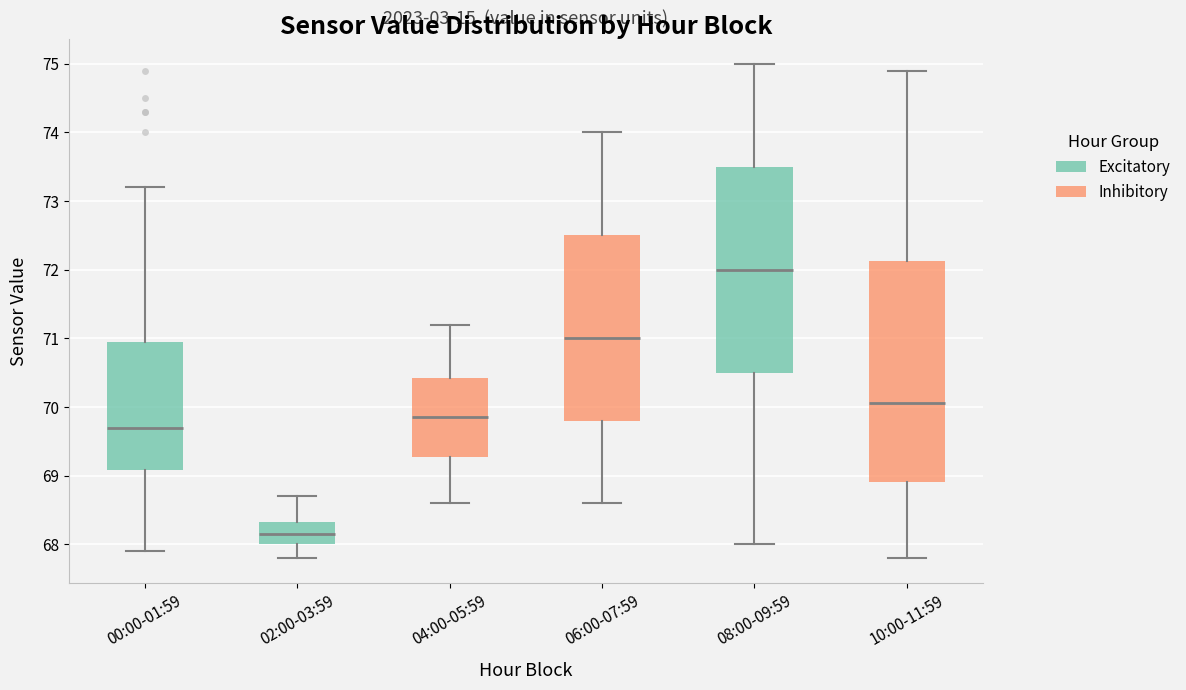

Which box's median line is the lowest?

02:00-03:59